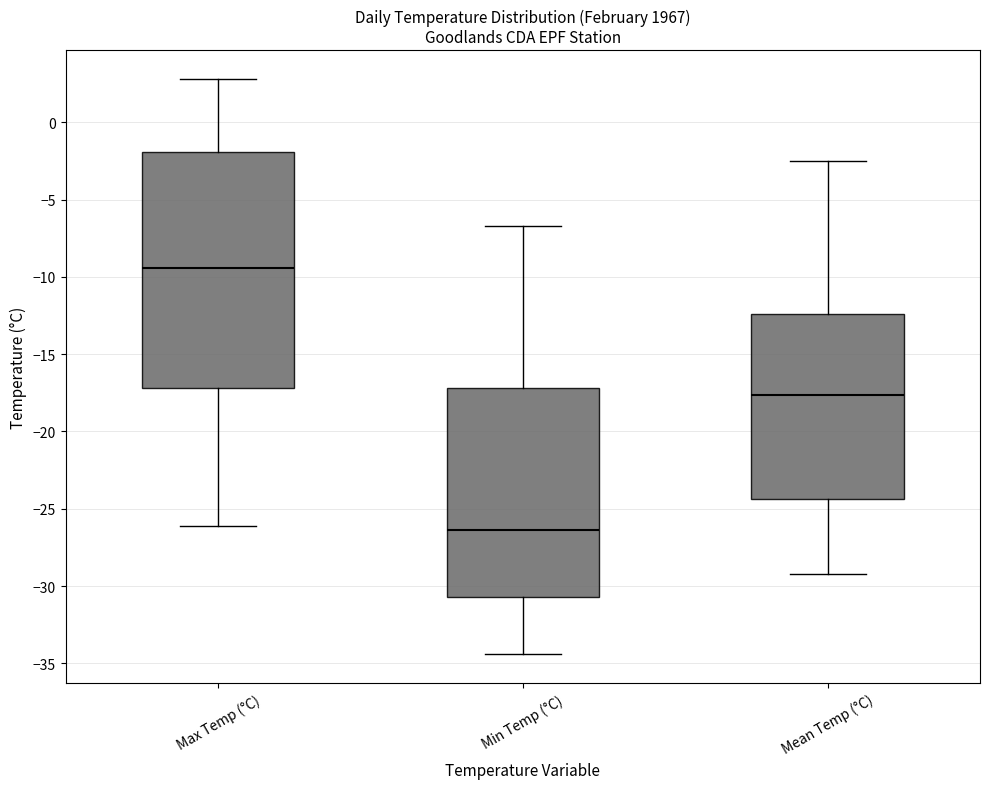

Reading left to right, read every box against the y-axis: the position of its median line, the range the box covers, and the ends of its whiskers. The values are not printed on the chart, so give them approximately, as read against the axis.

Max Temp (°C): median -9.5, box -17.0 to -2.0, whiskers -26.0 to 3.0
Min Temp (°C): median -26.5, box -30.5 to -17.0, whiskers -34.5 to -6.5
Mean Temp (°C): median -17.5, box -24.5 to -12.5, whiskers -29.0 to -2.5